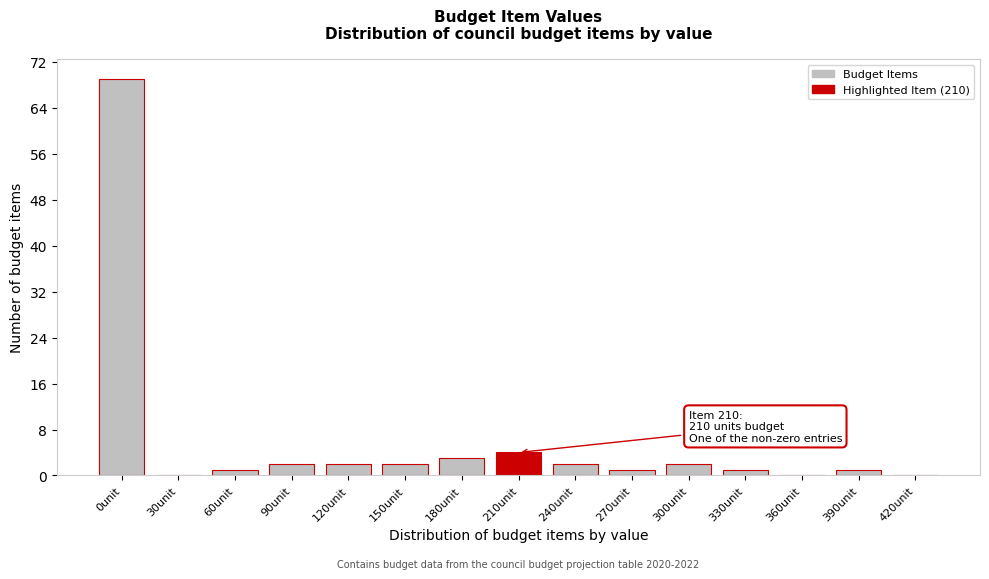

Reading left to right, what are all the values shown in this chart?

0unit=69	30unit=0	60unit=1	90unit=2	120unit=2	150unit=2	180unit=3	210unit=4	240unit=2	270unit=1	300unit=2	330unit=1	360unit=0	390unit=1	420unit=0